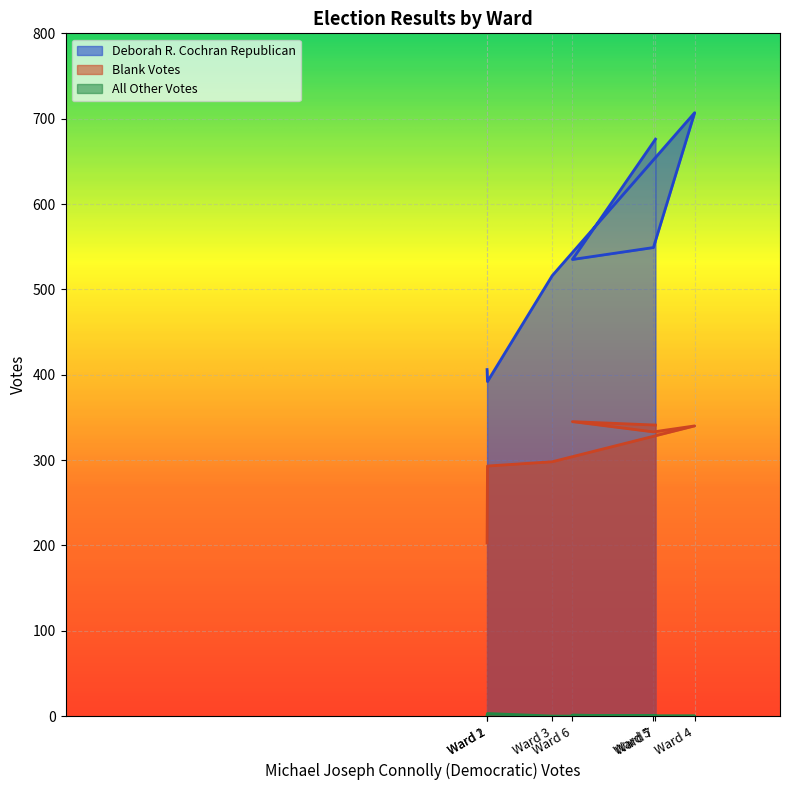

What is the difference between the maximum and minimum values in the Deborah R. Cochran Republican series?

315